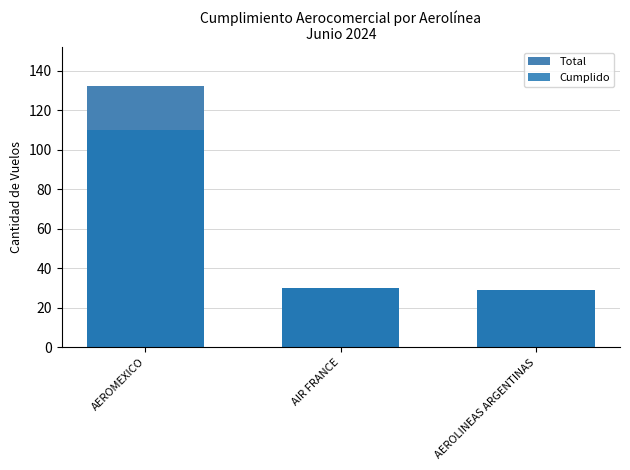

Rank the categories by Cumplido value from highest to lowest.

AEROMEXICO, AIR FRANCE, AEROLINEAS ARGENTINAS